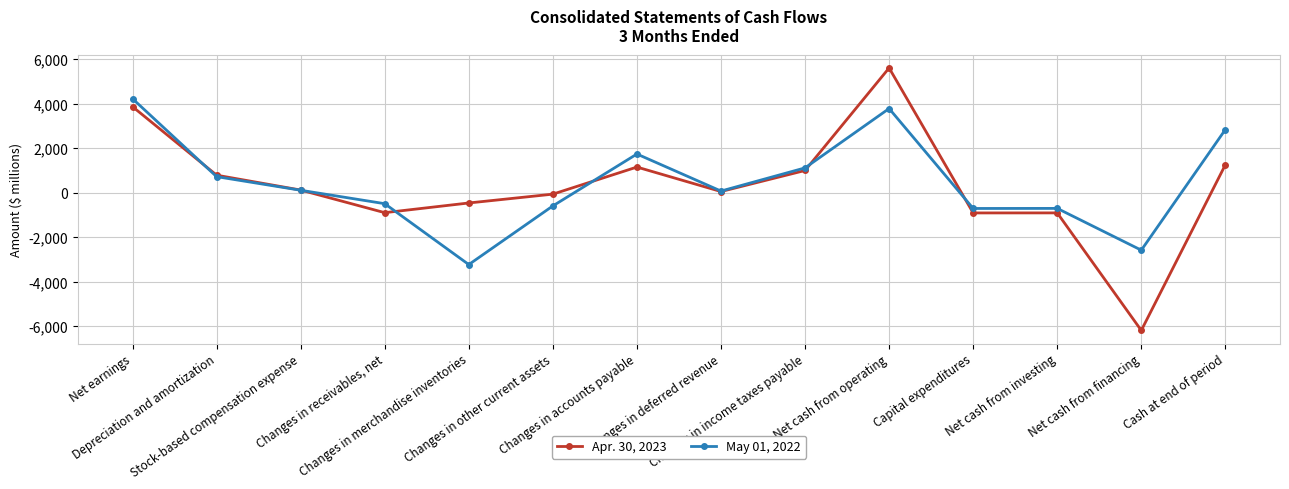

How many values in Apr. 30, 2023 are below zero?

6